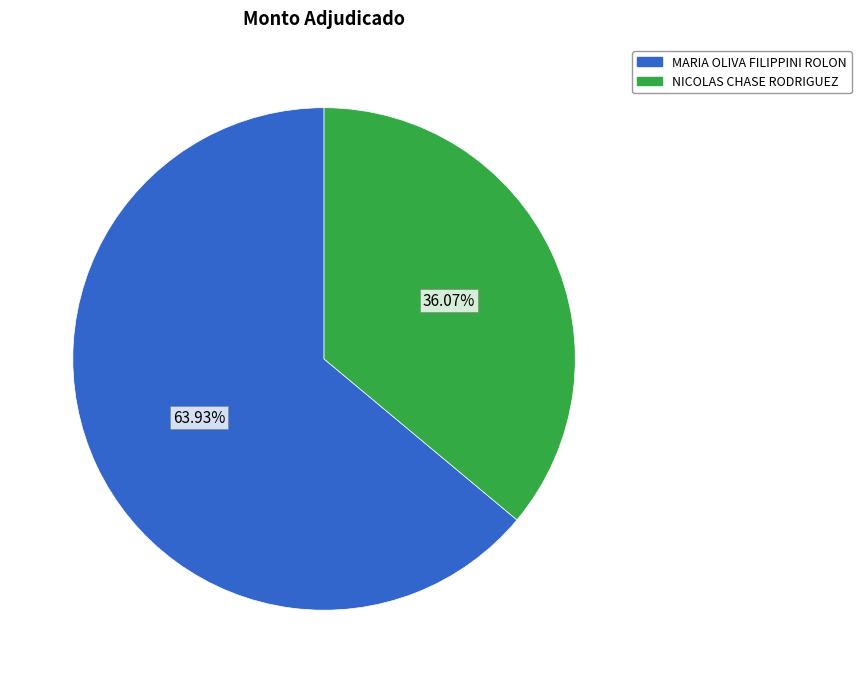

Is there a majority slice in this chart?

Yes